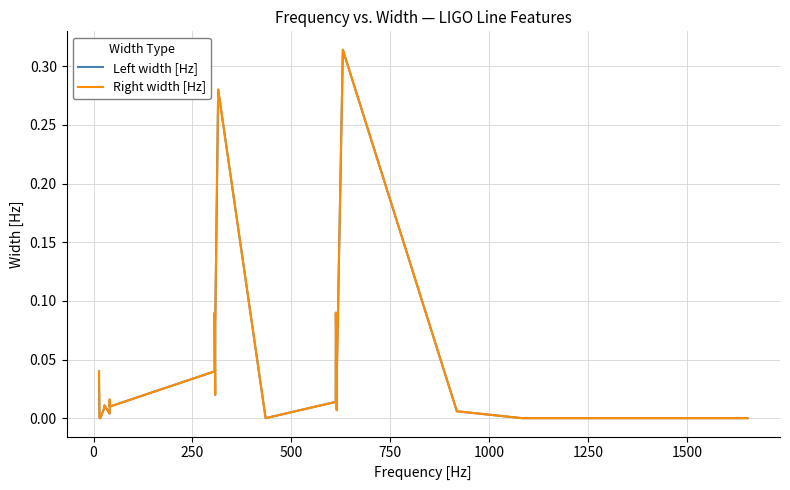

Reading left to right, list all the values displayed in this chart.

Left width [Hz]: 0.0	0.0	0.0	0.0	0.0	0.0	0.0	0.0	0.0	0.0	0.0	0.0	0.1	0.0	0.1	0.3	0.0	0.0	0.1	0.0	0.0	0.3	0.0	0.0	0.0	0.0	0.0
Right width [Hz]: 0.0	0.0	0.0	0.0	0.0	0.0	0.0	0.0	0.0	0.0	0.0	0.0	0.1	0.0	0.1	0.3	0.0	0.0	0.1	0.0	0.0	0.3	0.0	0.0	0.0	0.0	0.0